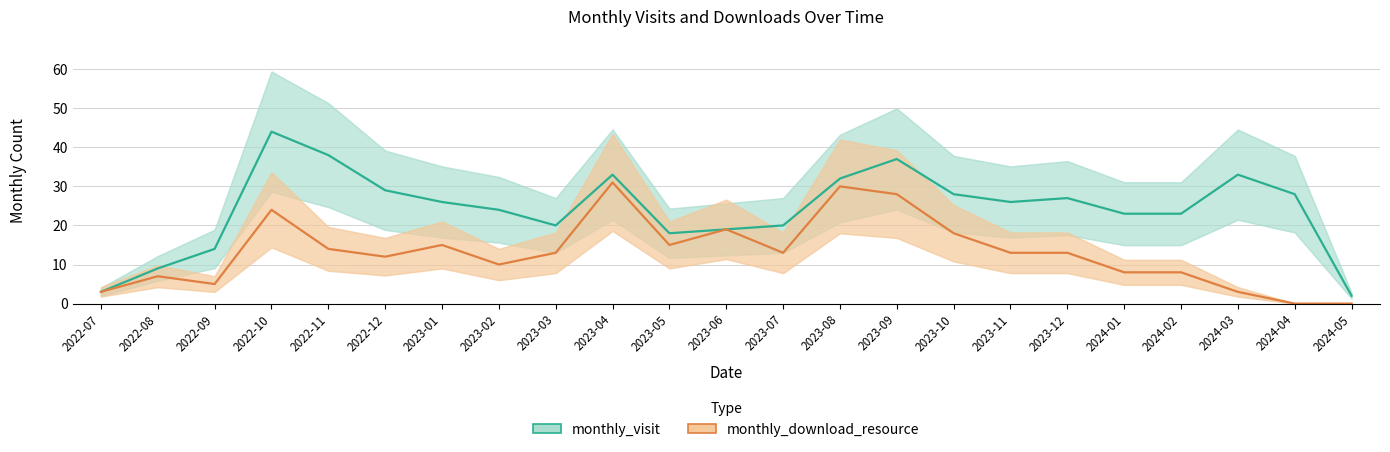

What is the label of the 11th point from the left?

2023-05